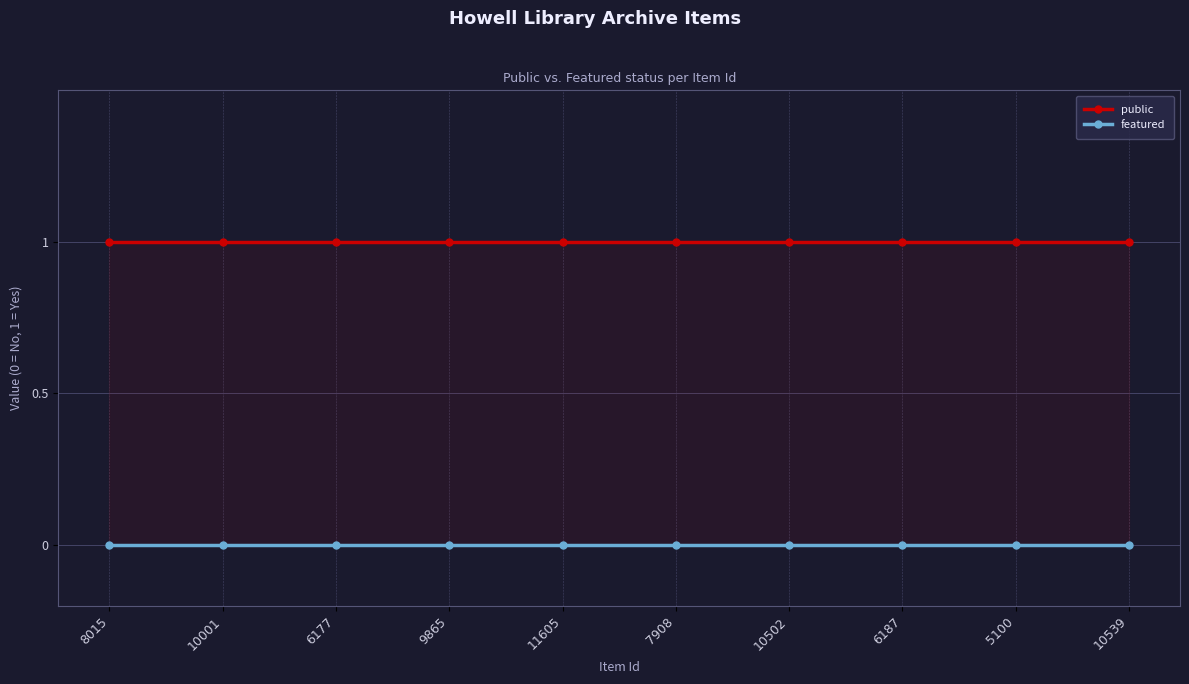

True or false: public has a value of 1 at 6187.

True